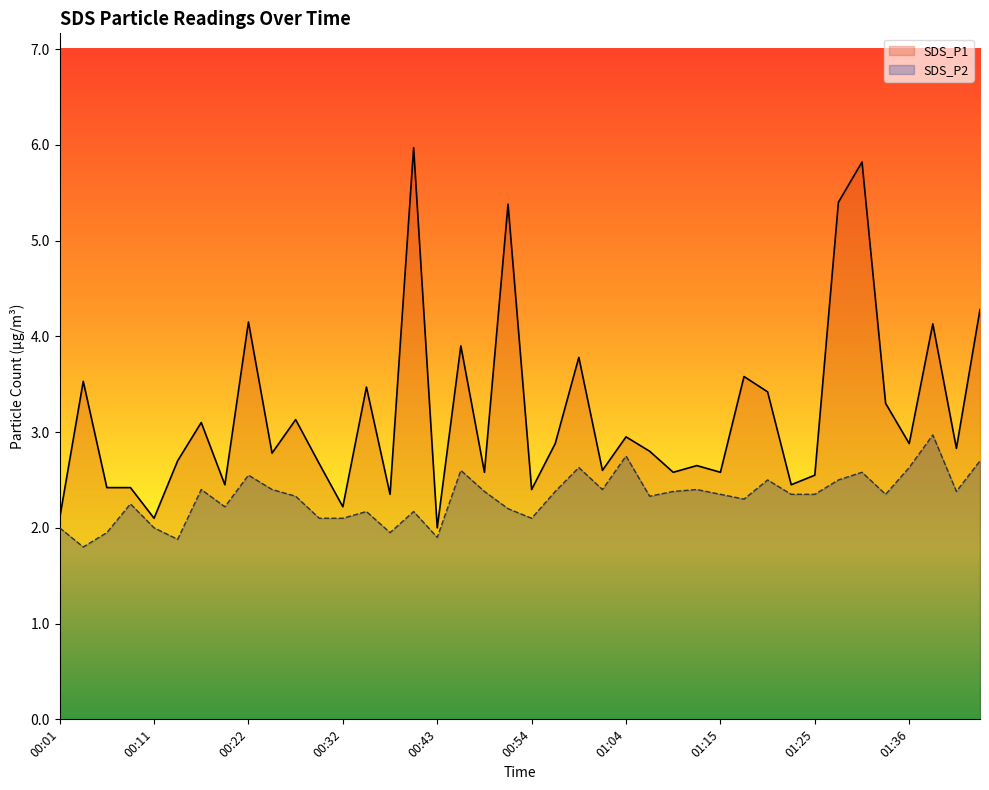

True or false: SDS_P2 has a value of 4.6 at 00:46.

False